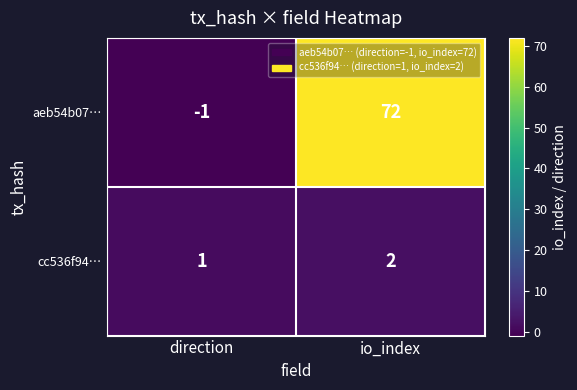

Reading right to left, extract all data points from this chart.

aeb54b07…: 72	-1
cc536f94…: 2	1